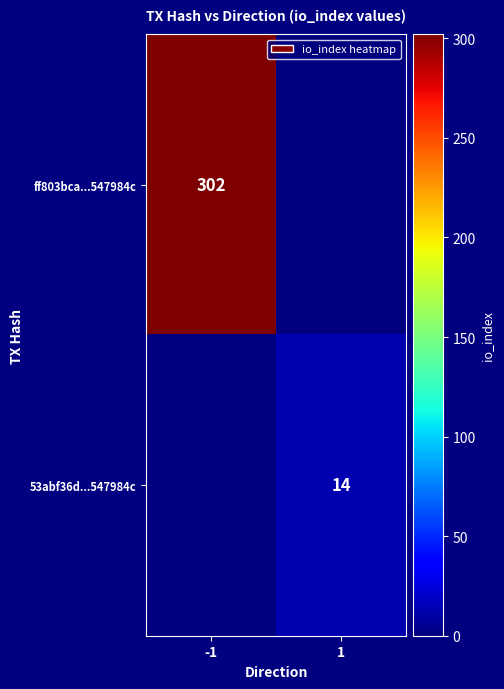

Count the number of categories in the chart.

2